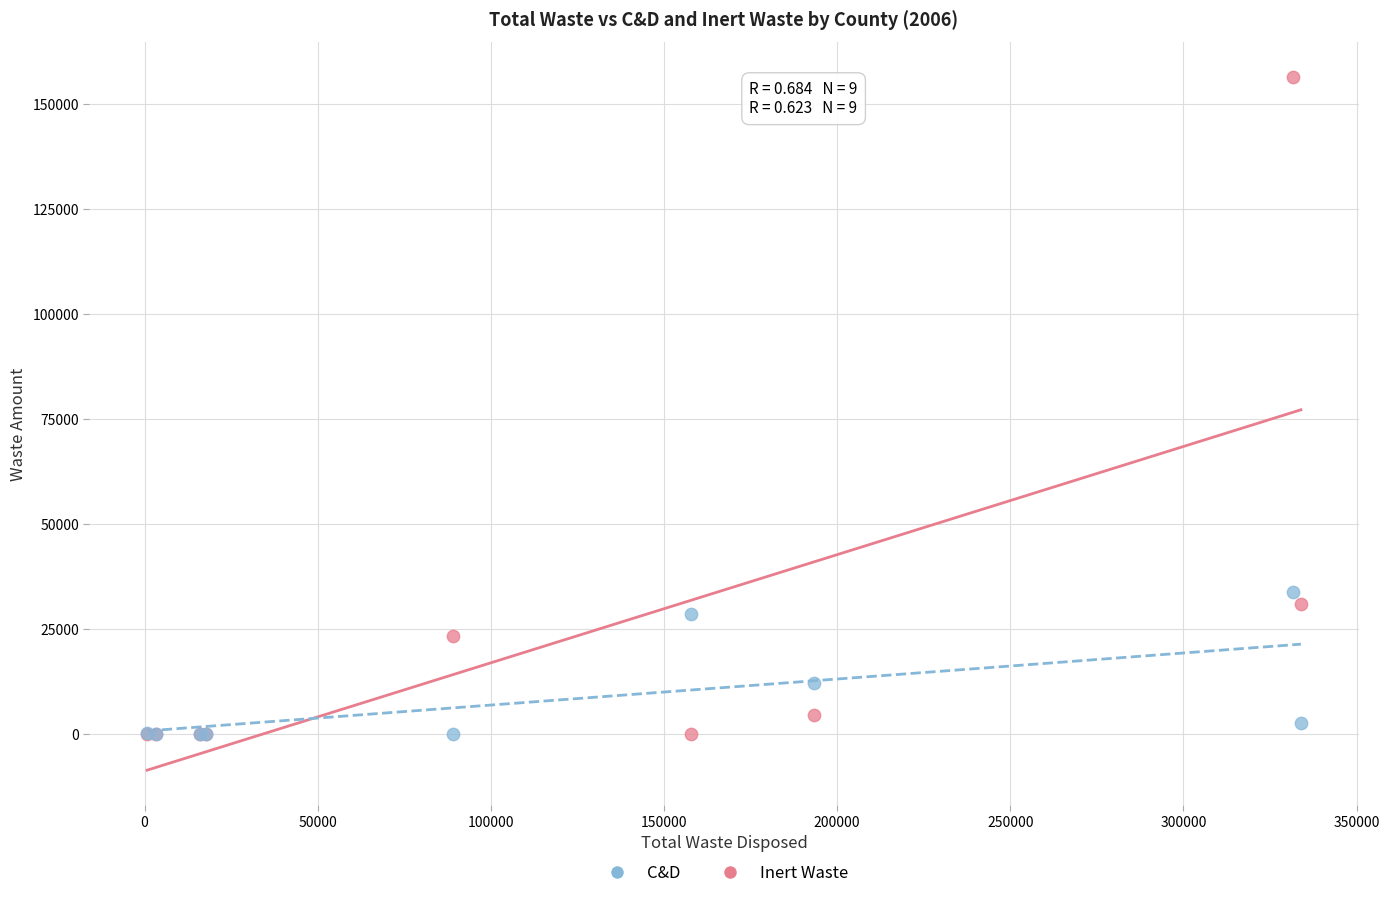

What are all the series names shown in the legend?

C&D, Inert Waste